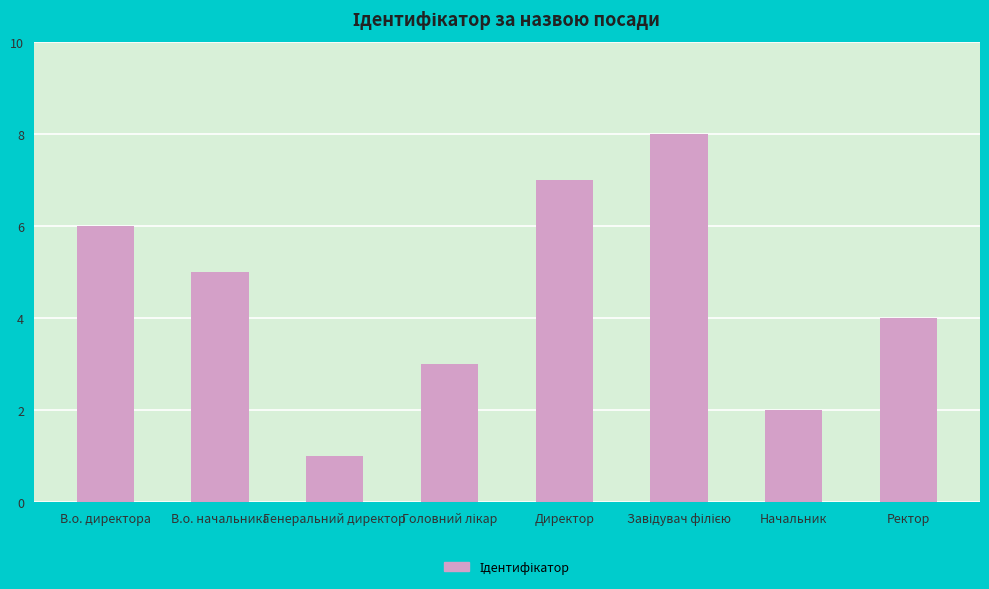

What position from the right is В.о. начальника?

7